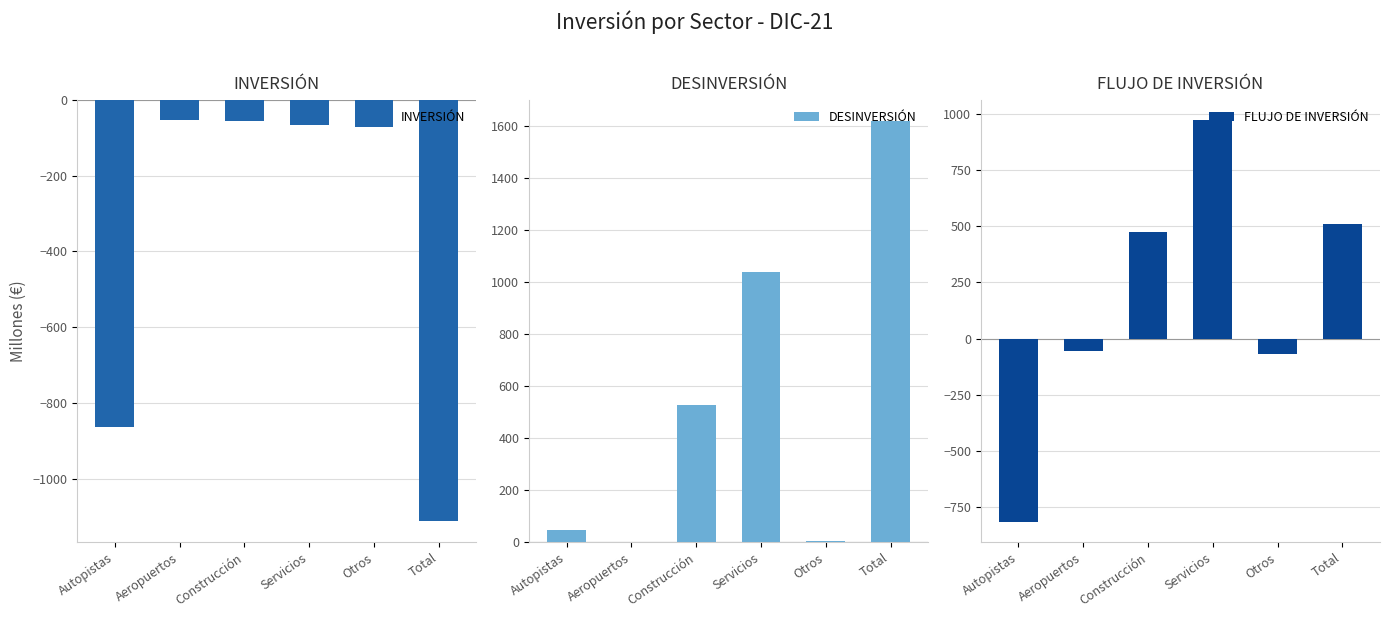

What is the minimum value for INVERSIÓN?

-1112